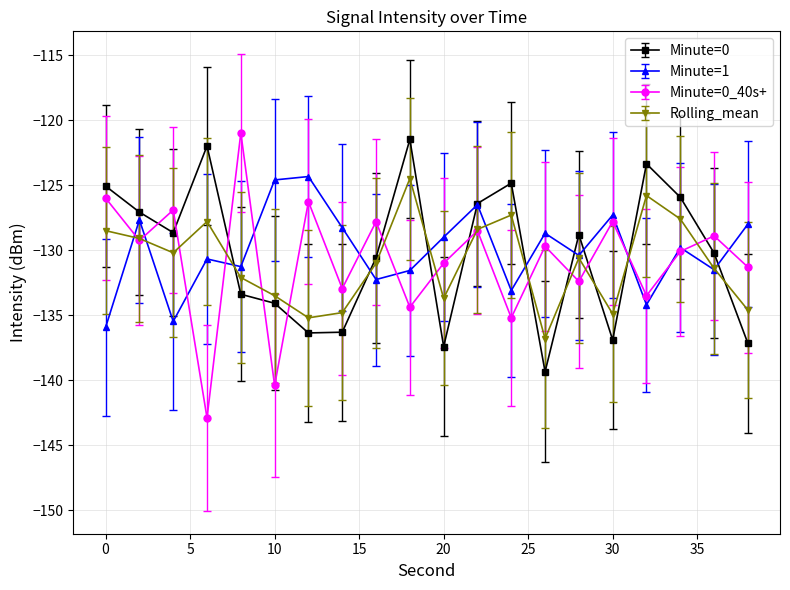

True or false: Rolling_mean and Minute=0_40s+ intersect in this chart.

True